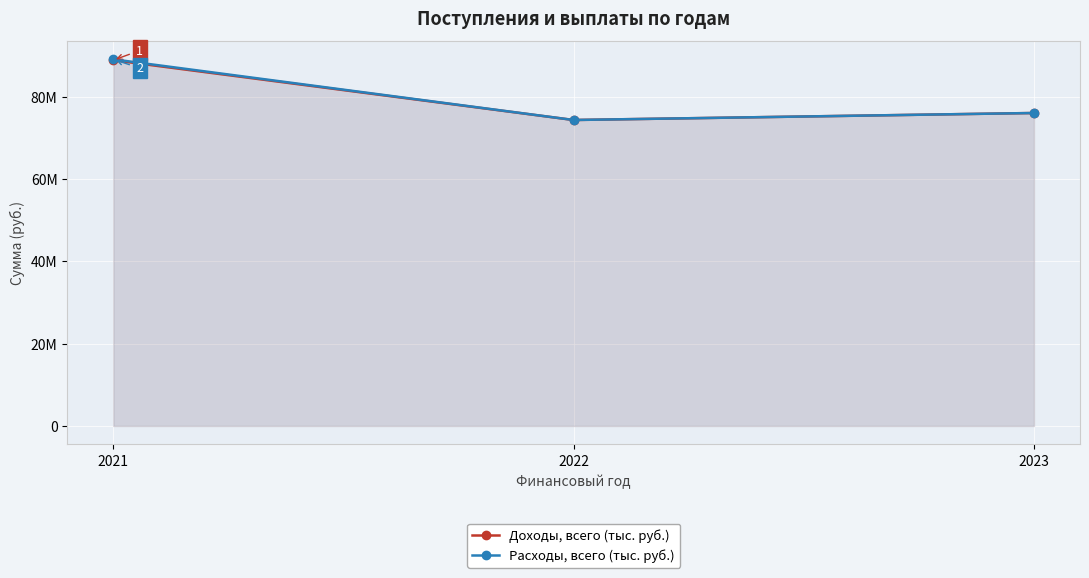

Is the value of Расходы, всего (тыс. руб.) at 2022 greater than the value of Доходы, всего (тыс. руб.) at 2023?

No